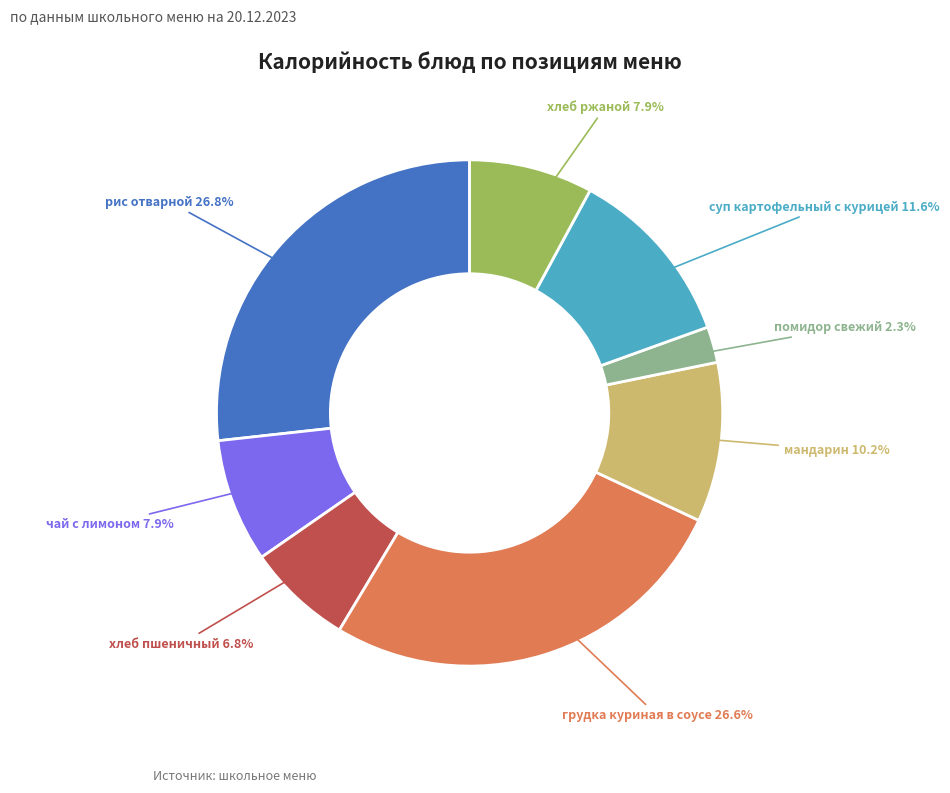

To the nearest percent, what is the difference between the largest and smallest slice percentages?

24%